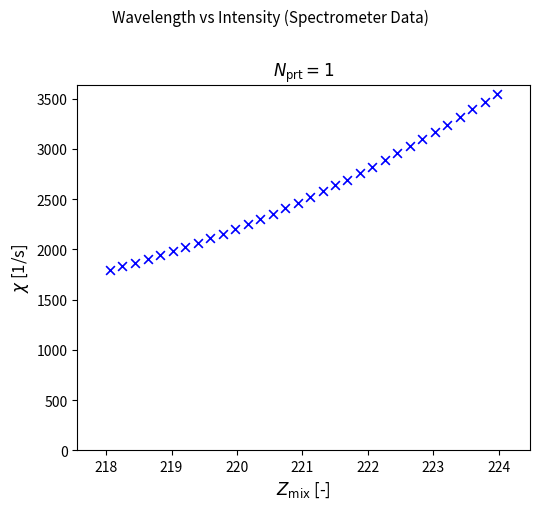

What is the range of Y values (max minus min)?

1754.2